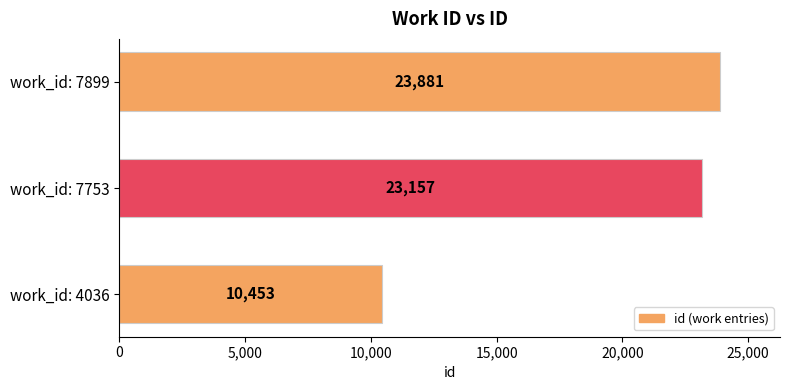

How many data points are less than 23157?

1